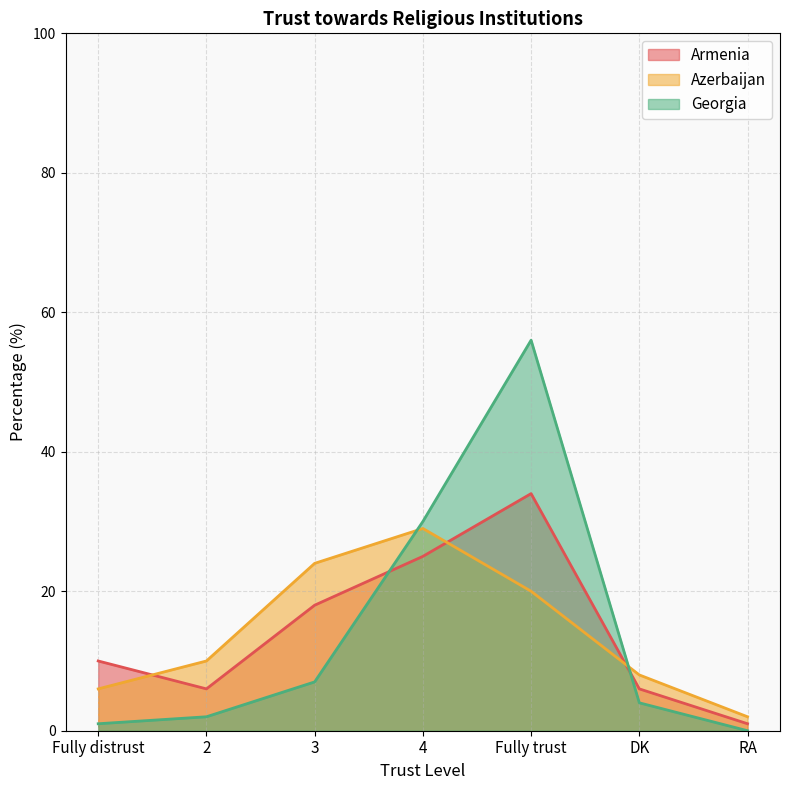

Count the Armenia values in the range 6 to 25.

5